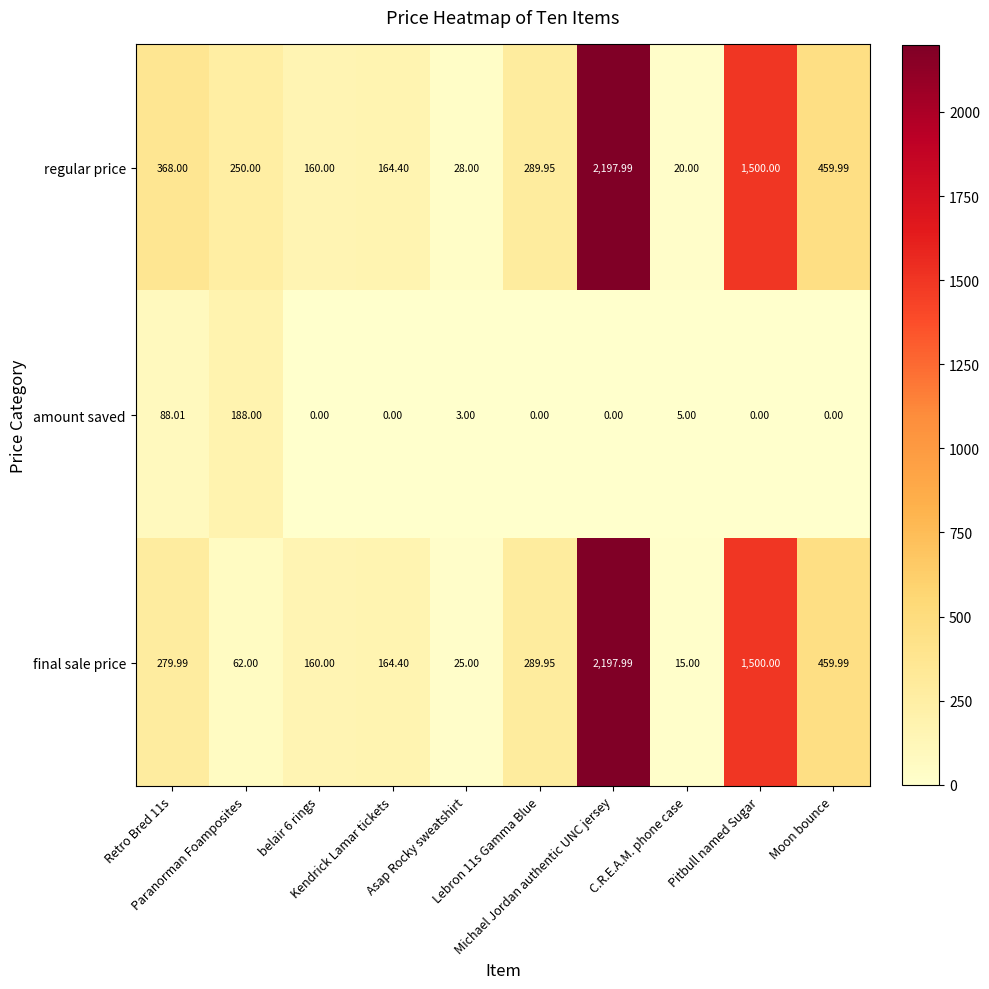

Which series has the largest total across all categories?

regular price